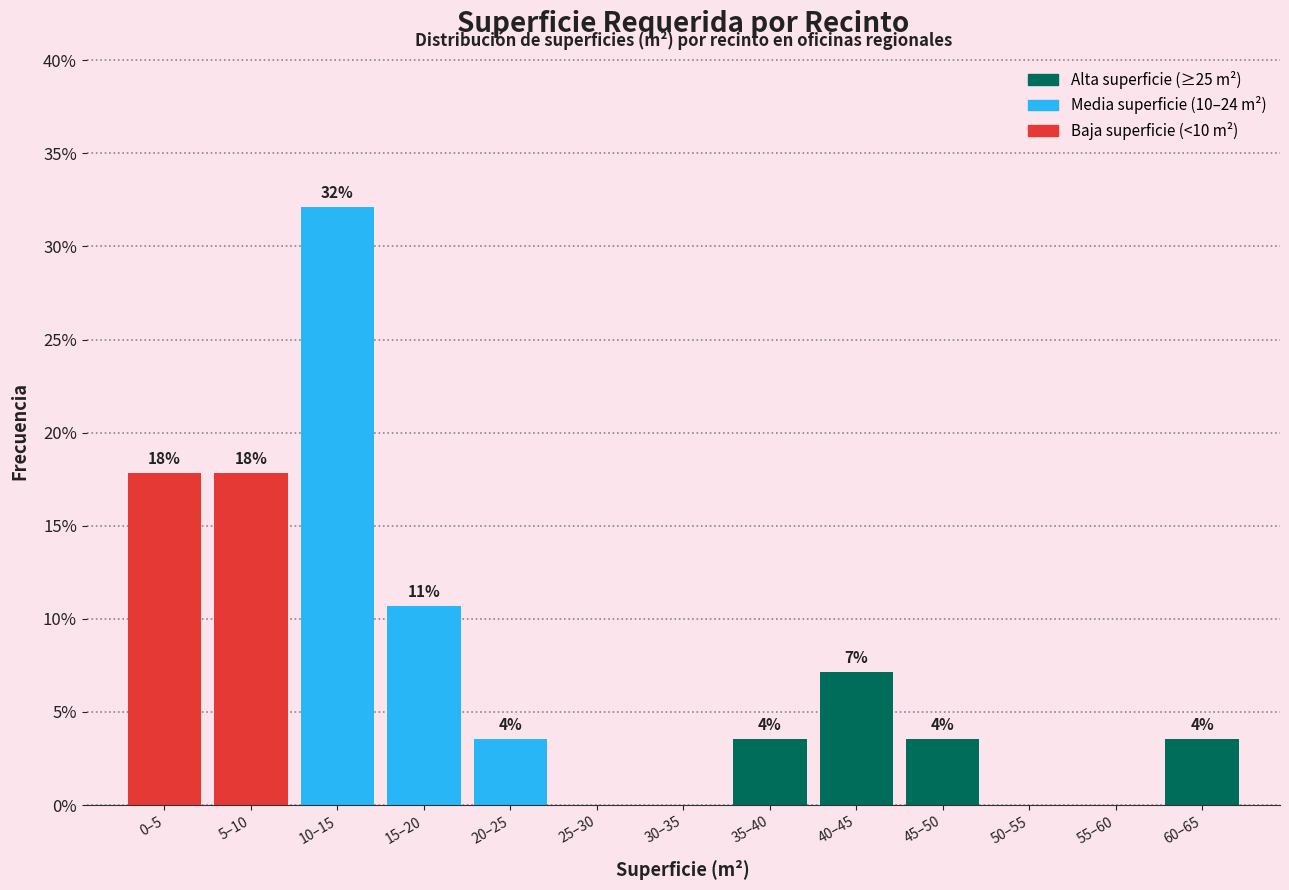

Are the bars horizontal?

No